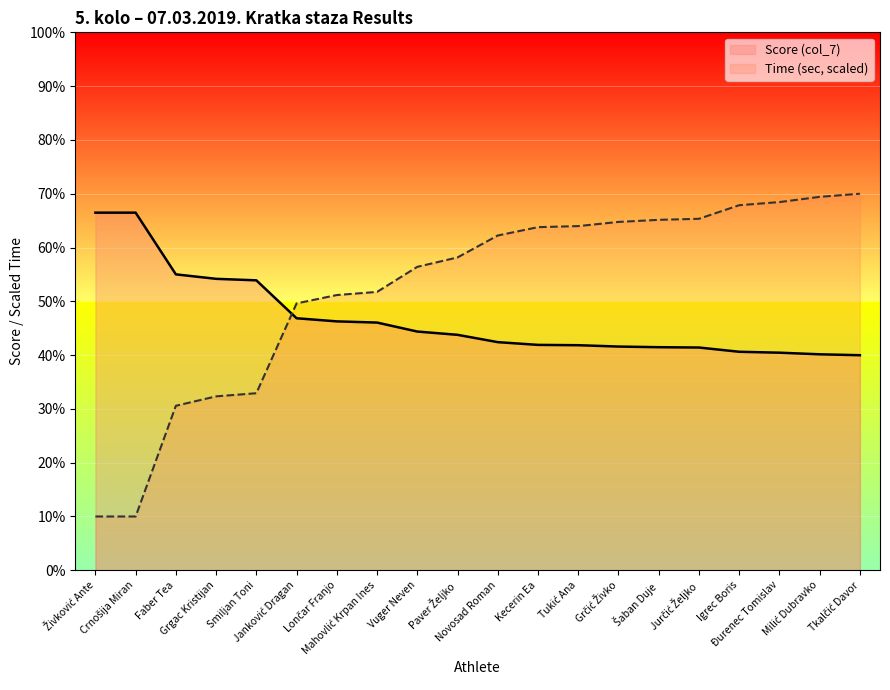

How many data points in Time (sec) are less than 62?

10